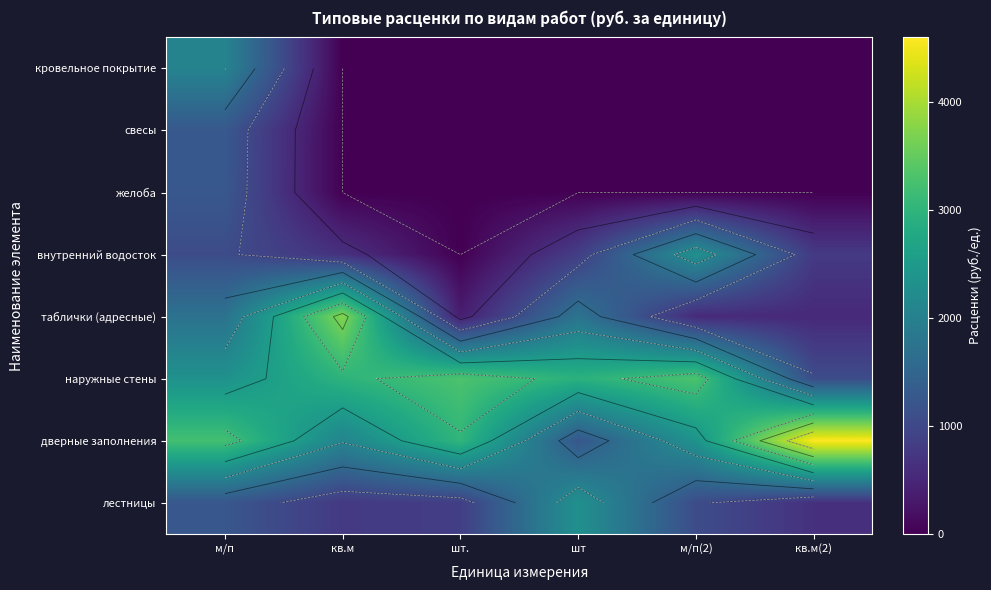

What is the average value of the желоба series?

209.3